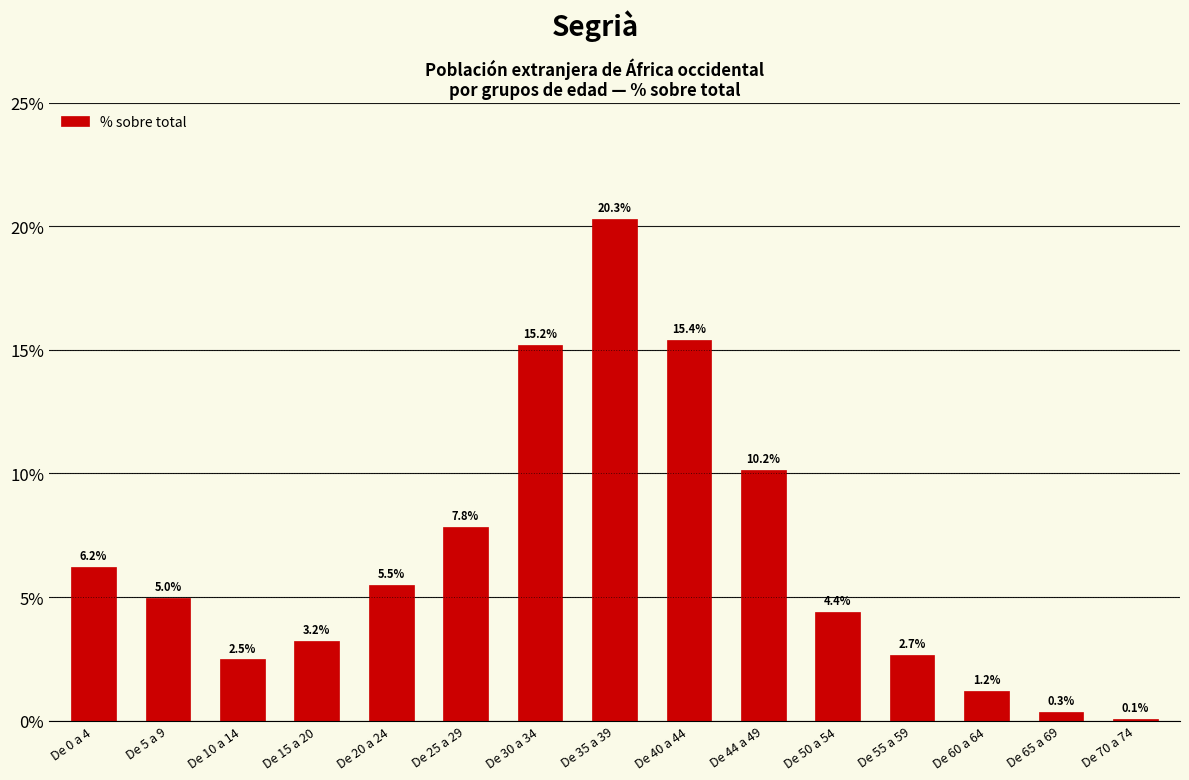

What is the sum of all values?

99.9